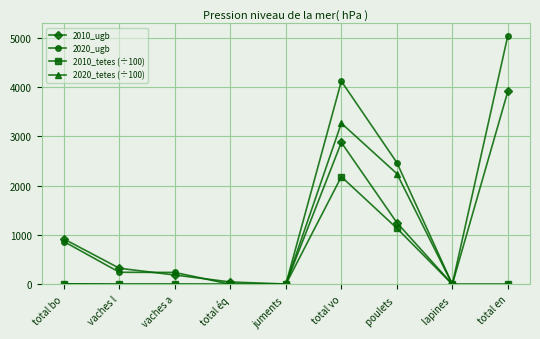

Rank the series at poulets  from lowest to highest value.

2010_tetes (÷100), 2010_ugb, 2020_tetes (÷100), 2020_ugb